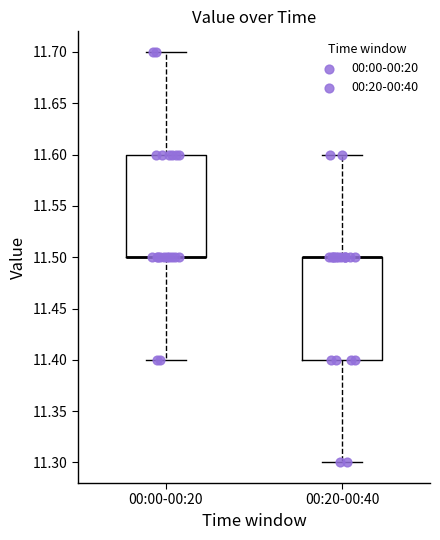

Reading left to right, read every box against the y-axis: the position of its median line, the range the box covers, and the ends of its whiskers. The values are not printed on the chart, so give them approximately, as read against the axis.

00:00-00:20: median 11.5 (drawn on the box's lower edge), box 11.5 to 11.6, whiskers 11.4 to 11.7
00:20-00:40: median 11.5 (drawn on the box's upper edge), box 11.4 to 11.5, whiskers 11.3 to 11.6